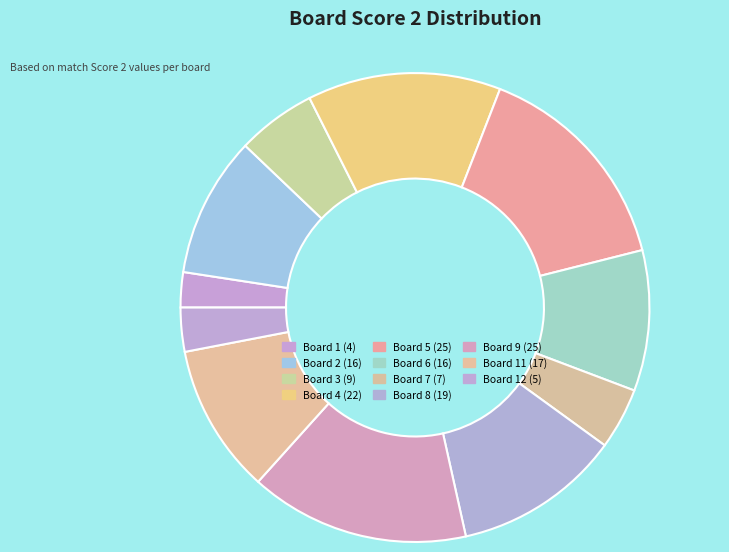

How many segments does this pie chart have?

11